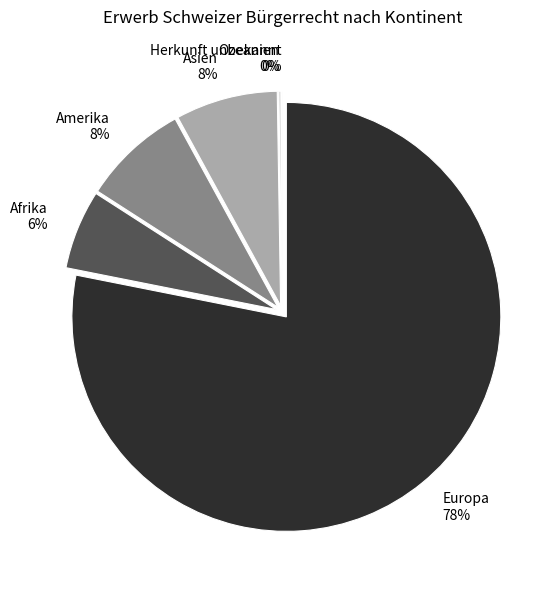

To the nearest percent, what percentage of the pie is Asien?

8%